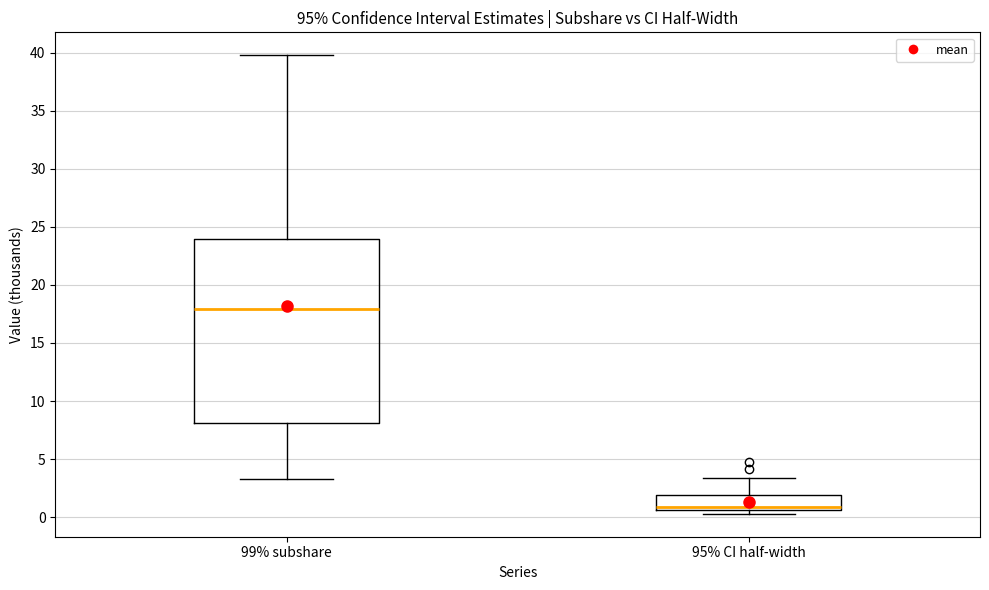

Reading left to right, read every box against the y-axis: the position of its median line, the range the box covers, and the ends of its whiskers. The values are not printed on the chart, so give them approximately, as read against the axis.

99% subshare: median 18.0, box 8.0 to 24.0, whiskers 3.5 to 40.0
95% CI half-width: median 1.0, box 0.5 to 2.0, whiskers 0.5 (just below the box's lower edge) to 3.5